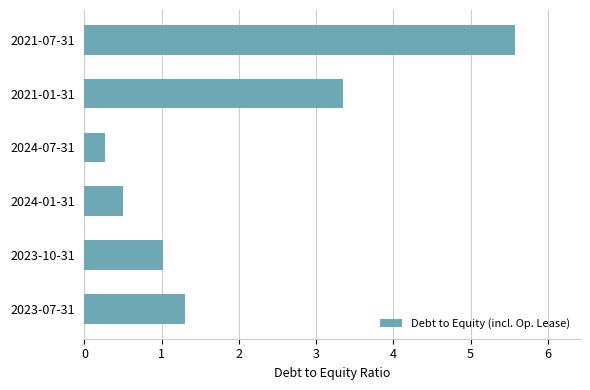

Count the number of data series in this chart.

1